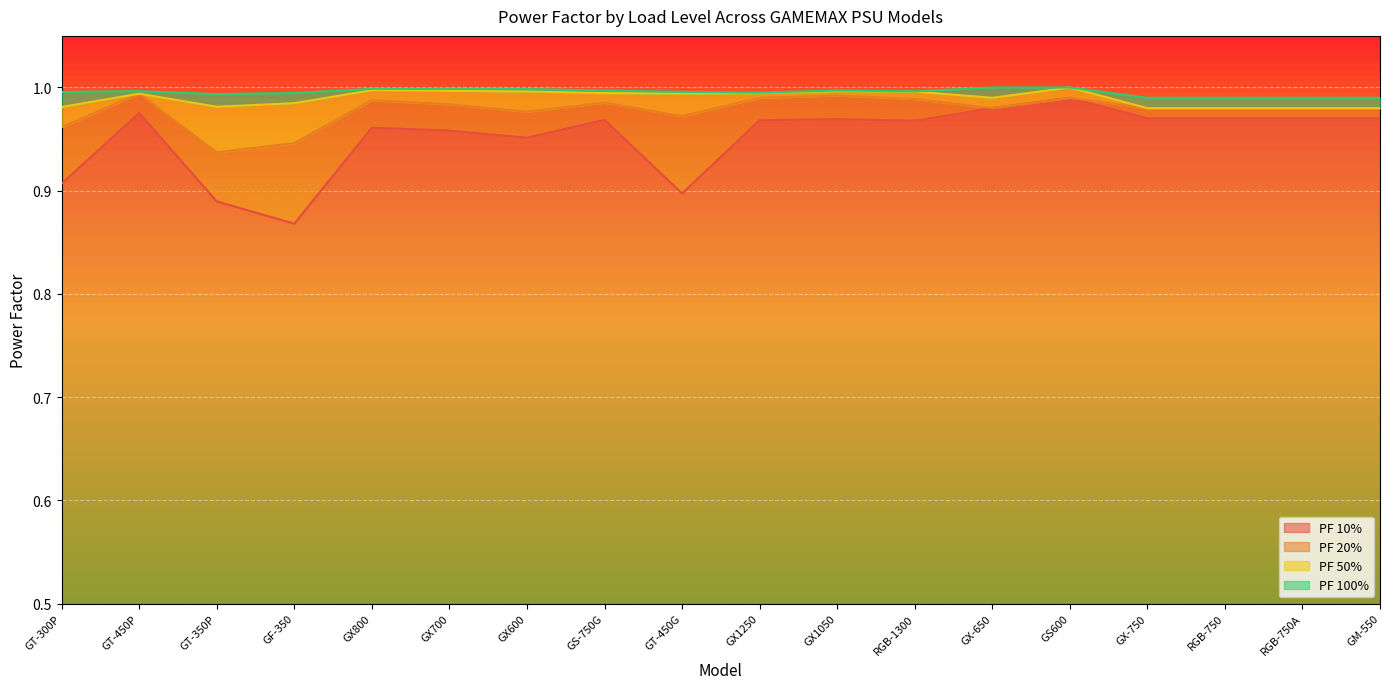

What is the greatest value displayed?

1.0